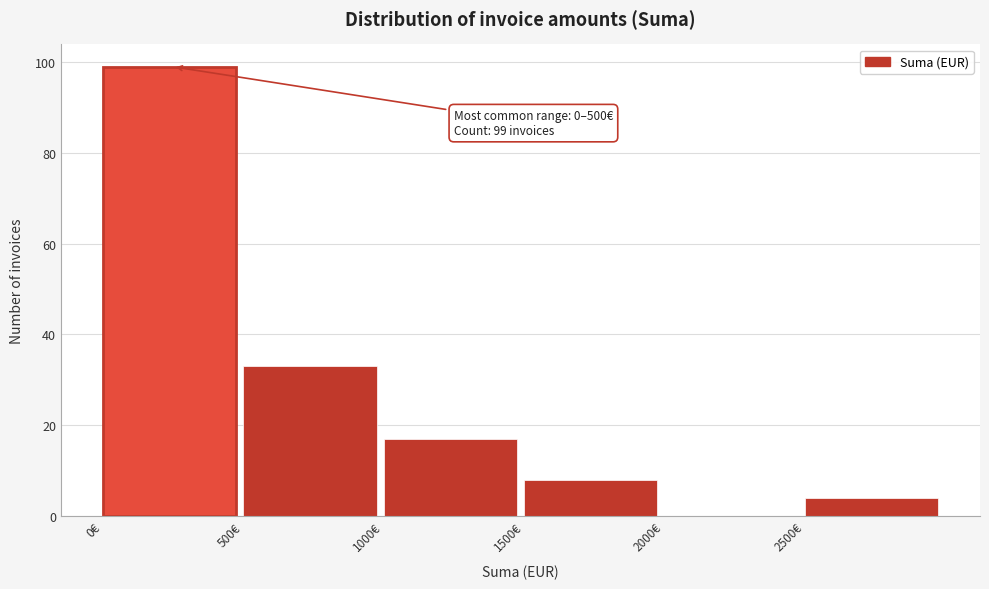

Over which range of the x-axis is the bar tallest?

0 to 500